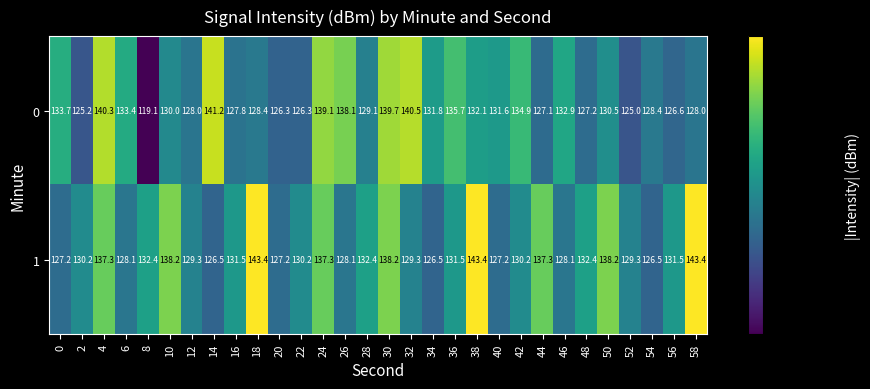

What is the difference between the highest and lowest values at 10?

8.2